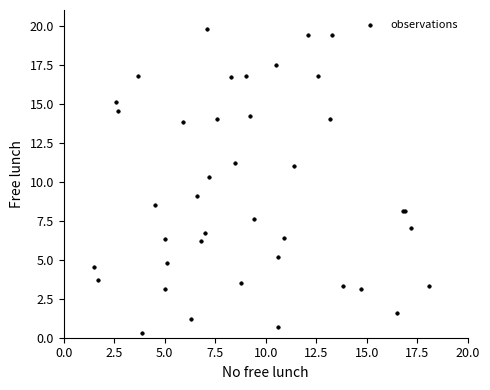

What Y value in the scatter plot is closest to 10?

10.3